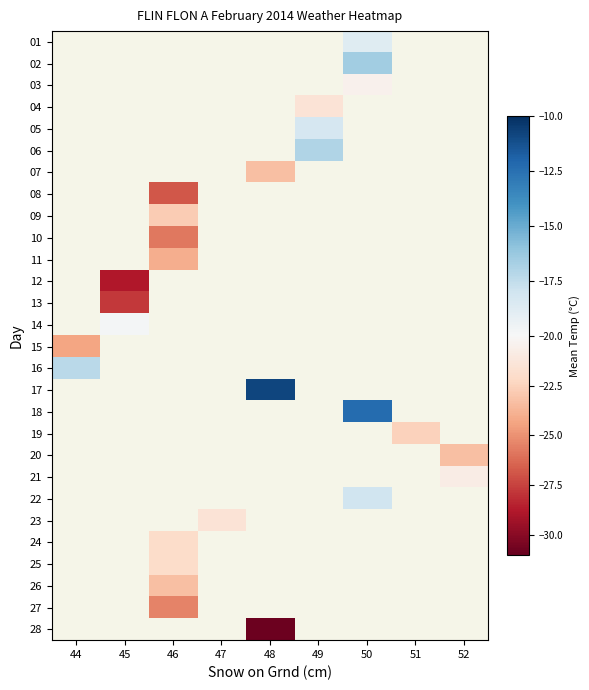

How many categories are shown in the chart?

9